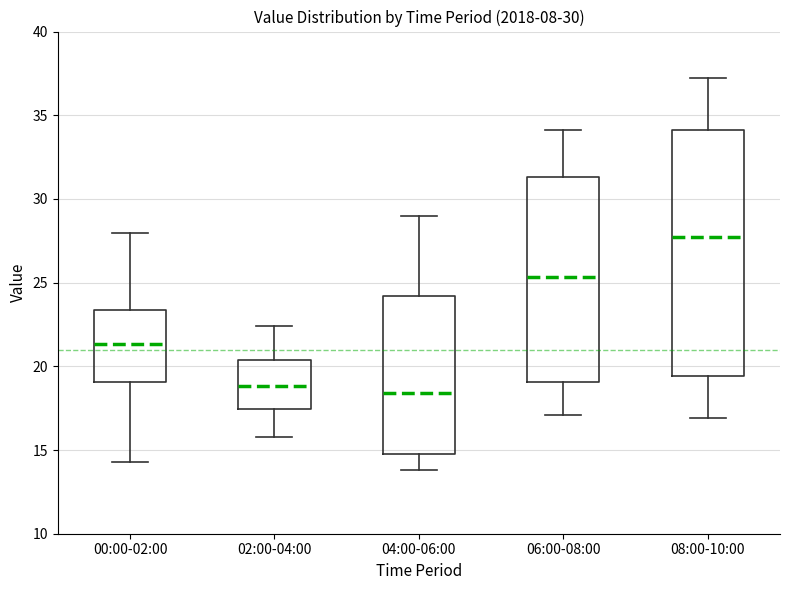

Comparing the boxes themselves (not the whiskers), which one is the tallest?

08:00-10:00